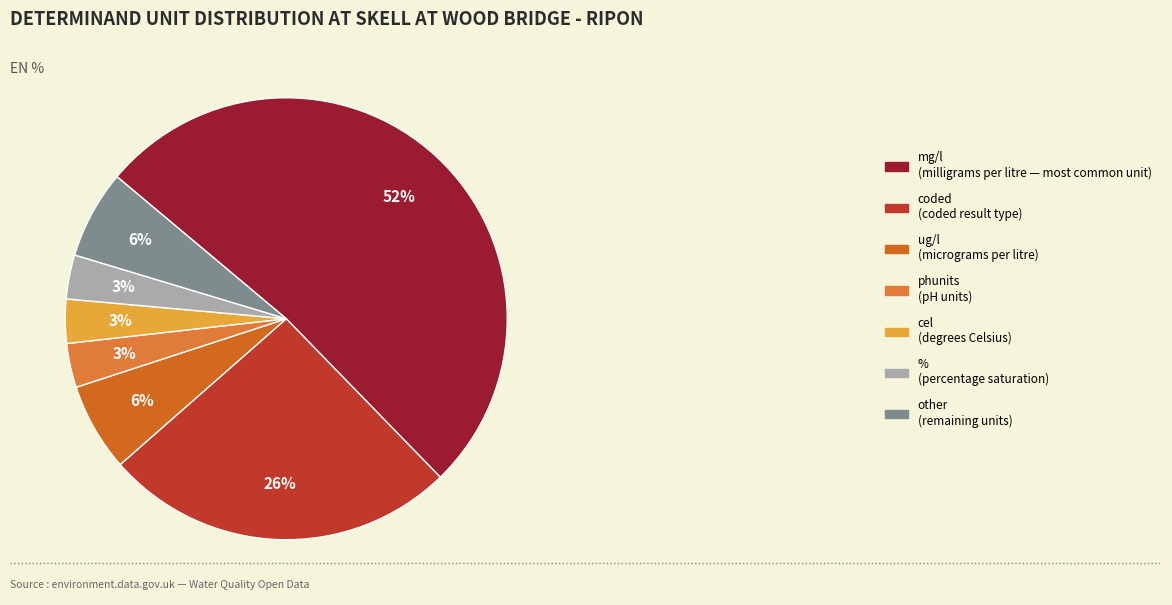

Count the number of slices in the pie.

7